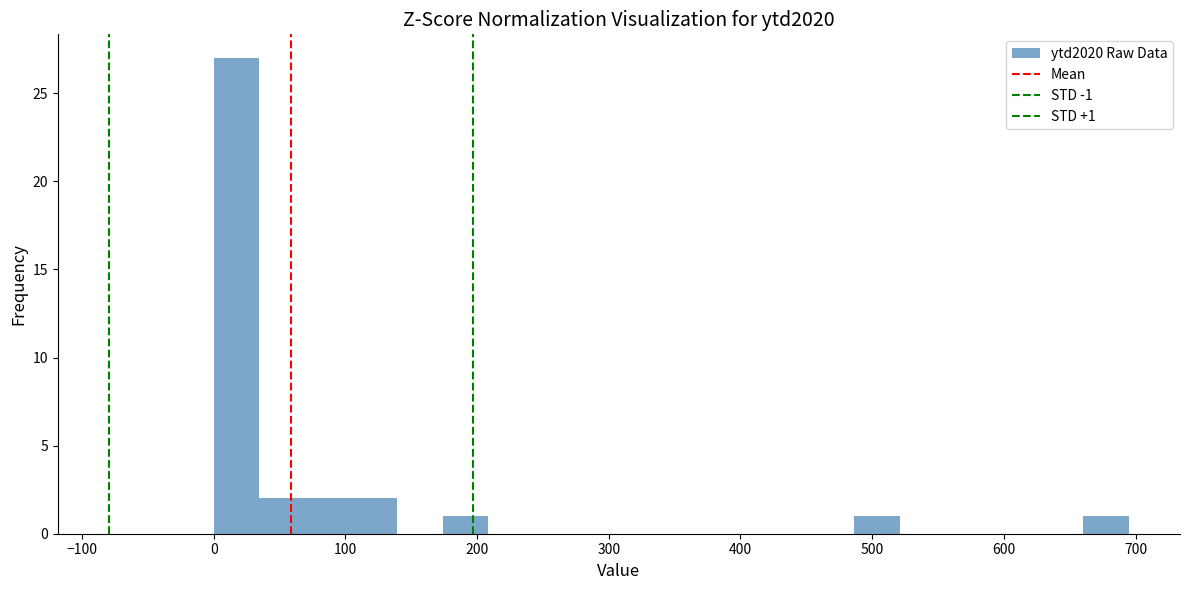

Read against the x-axis, roughly where is the centre of the tallest bar?

20